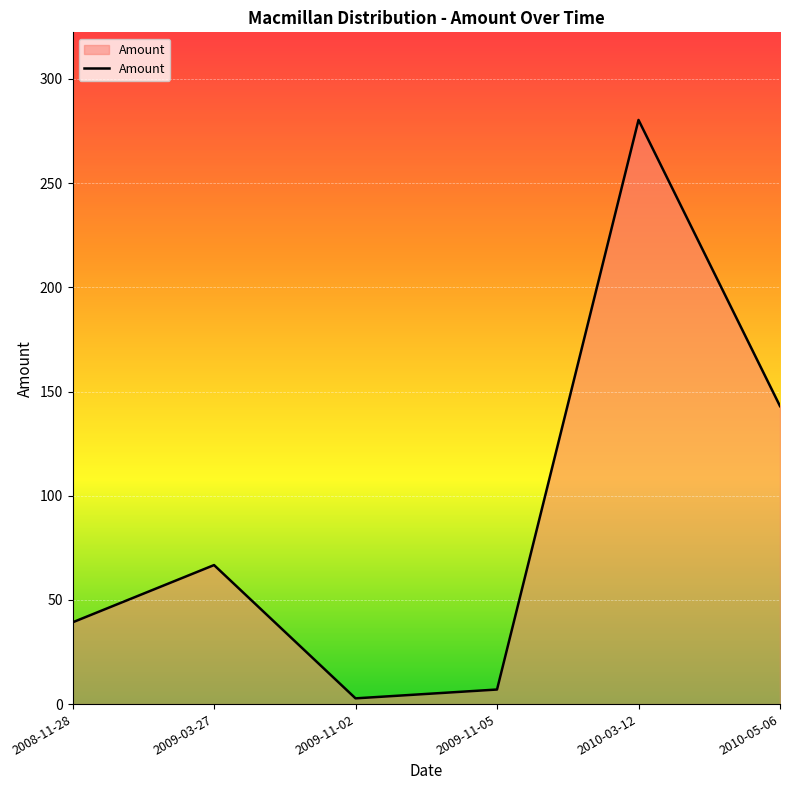

What is the change in value from 2009-11-05 to 2010-03-12?

+273.3